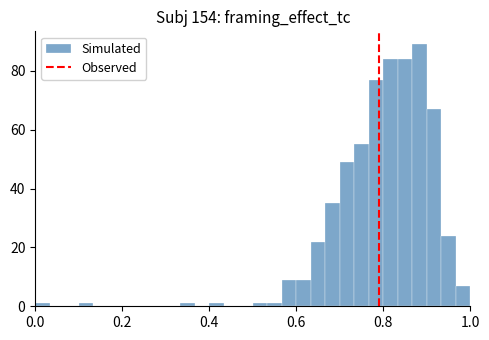

Around what value on the x-axis is the tallest bar? Give the approximate position of its centre, as read against the axis.

0.88